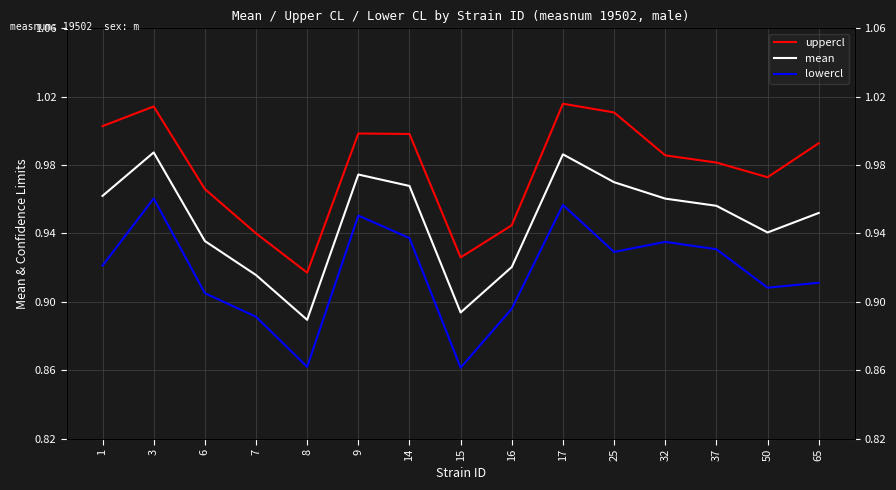

True or false: uppercl has more than 2 points higher than both neighbors.

True